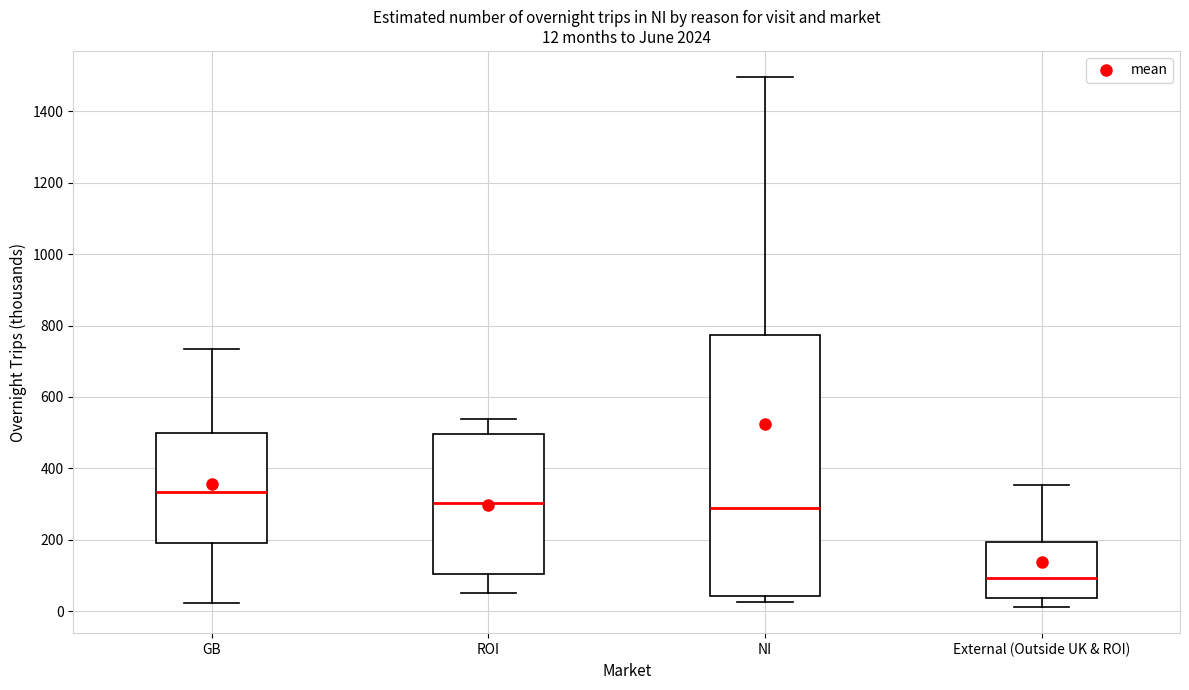

Comparing the boxes themselves (not the whiskers), which one is the tallest?

NI